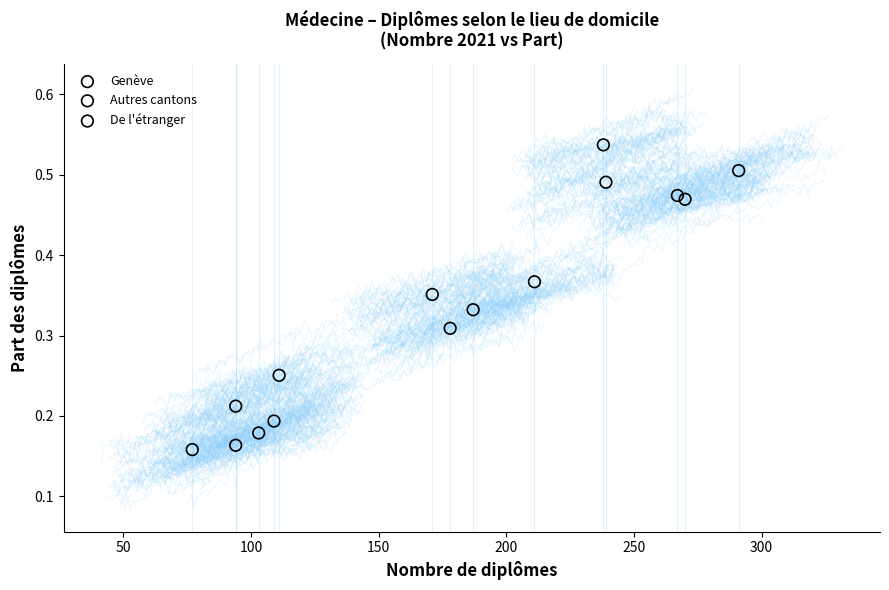

Which series has the widest spread of Y values?

De l'étranger